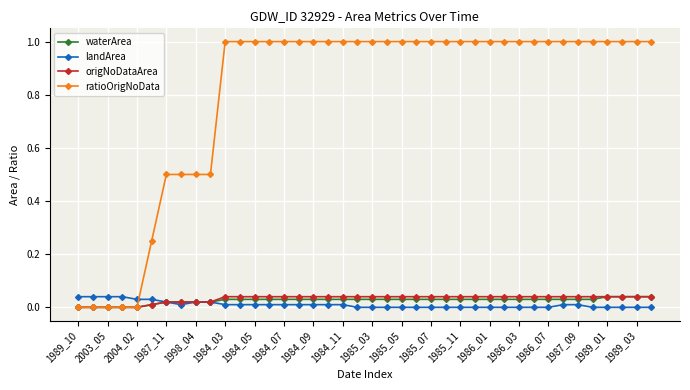

Which series has the largest total across all categories?

ratioOrigNoData